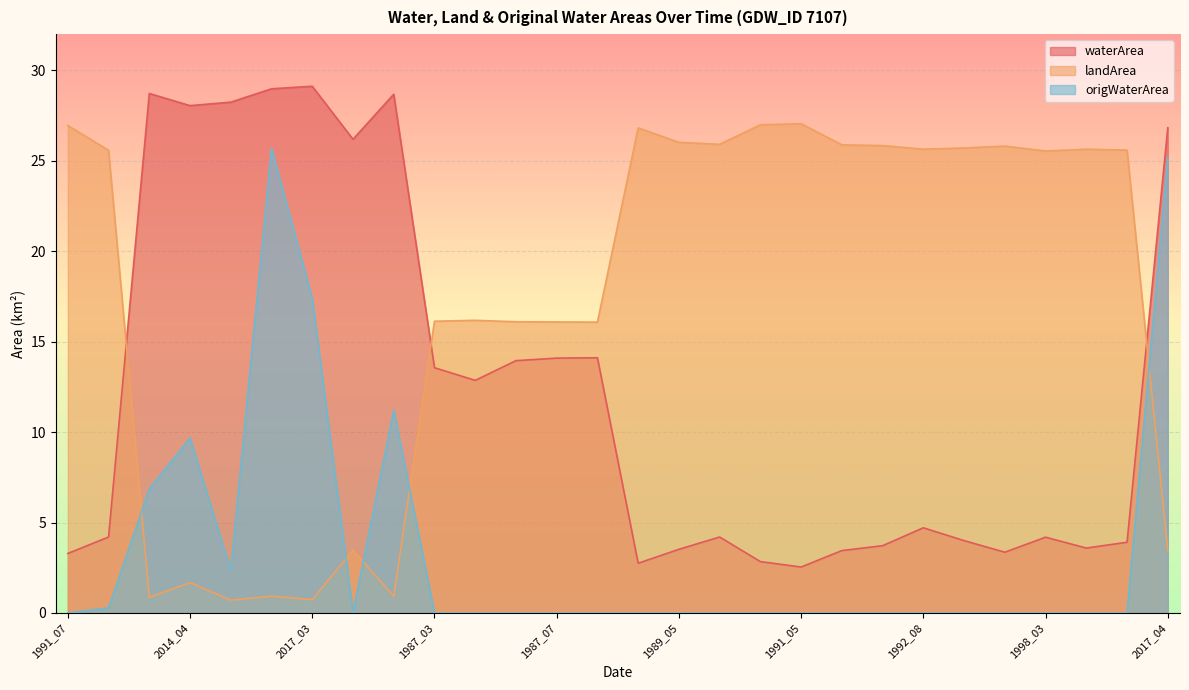

What is the greatest value displayed?

29.1